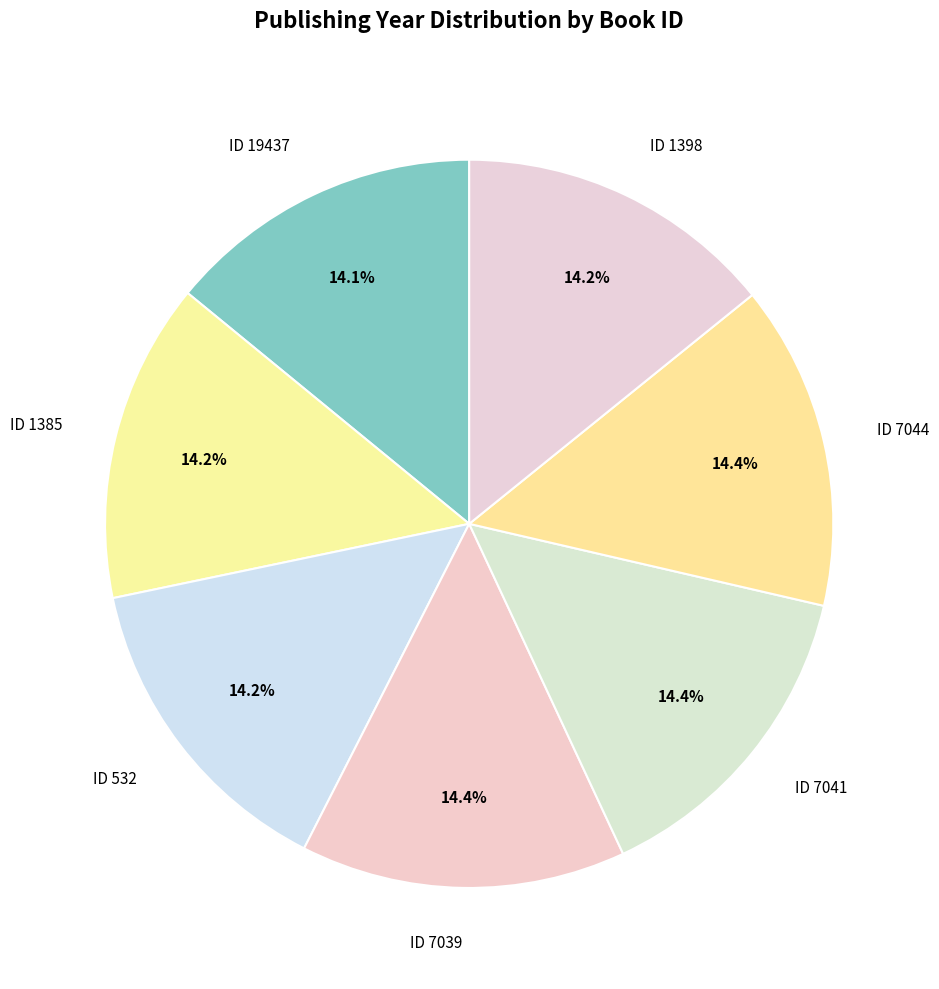

Combined, do ID 532 and ID 1385 account for over 50%?

No